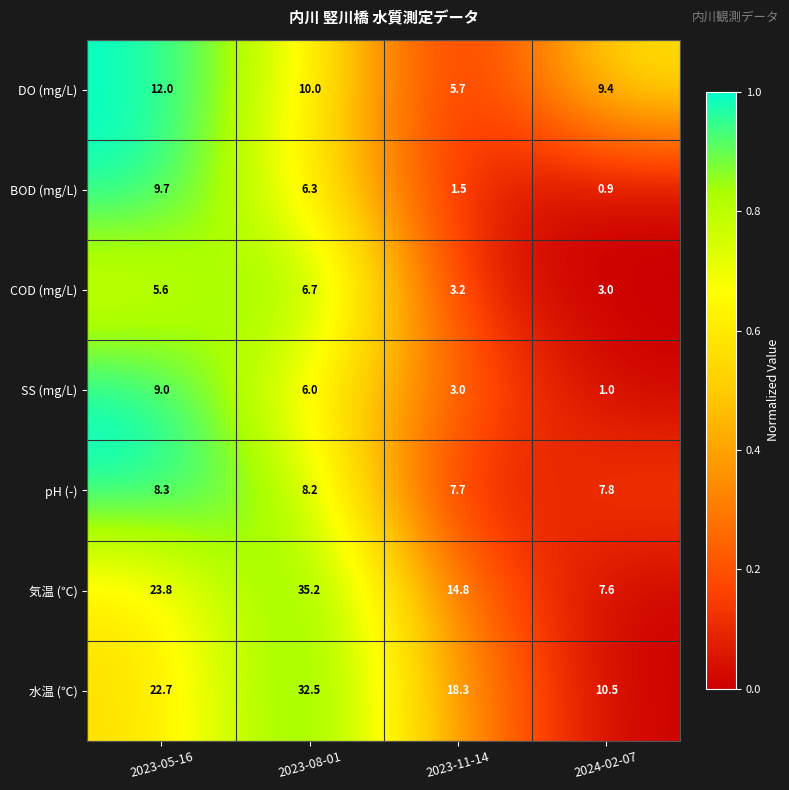

At which category does the chart reach its peak across all series?

2023-08-01